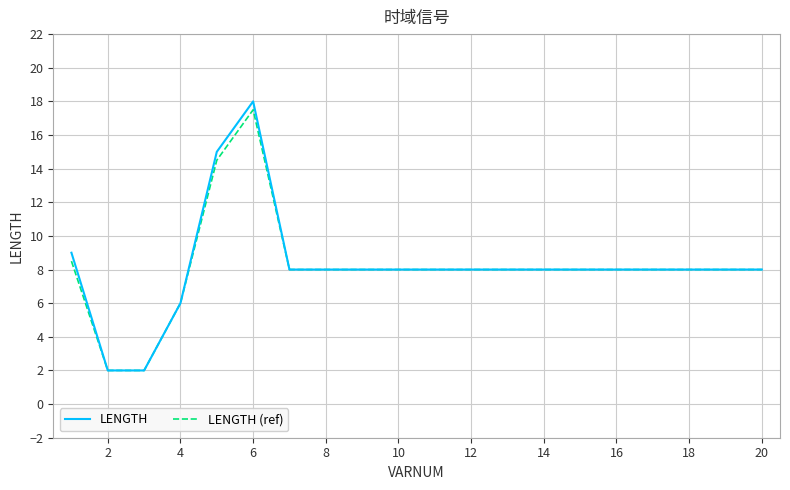

Which series has the widest spread of values?

LENGTH